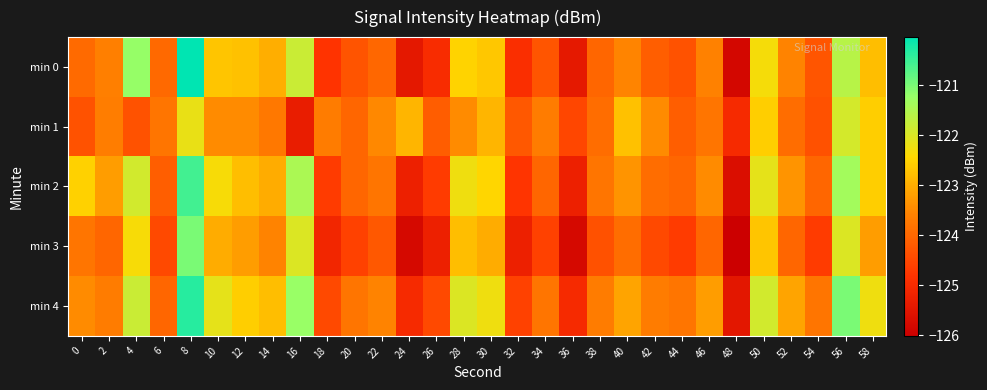

Which has a higher value, 10 or 42?

10